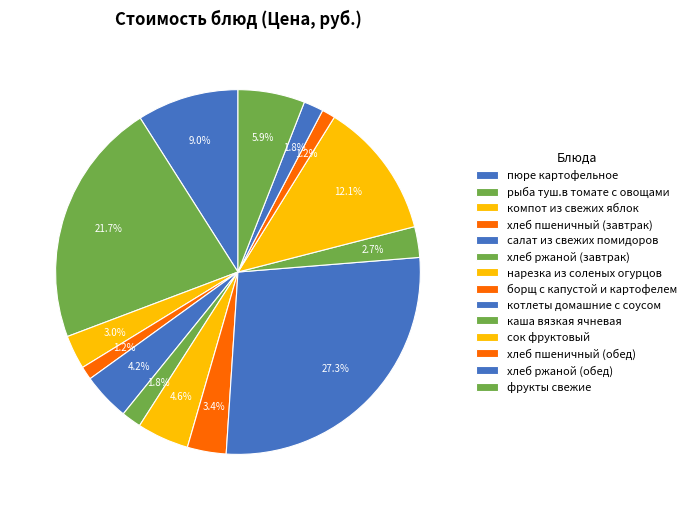

Is the sum of компот из свежих яблок and салат из свежих помидоров greater than half?

No